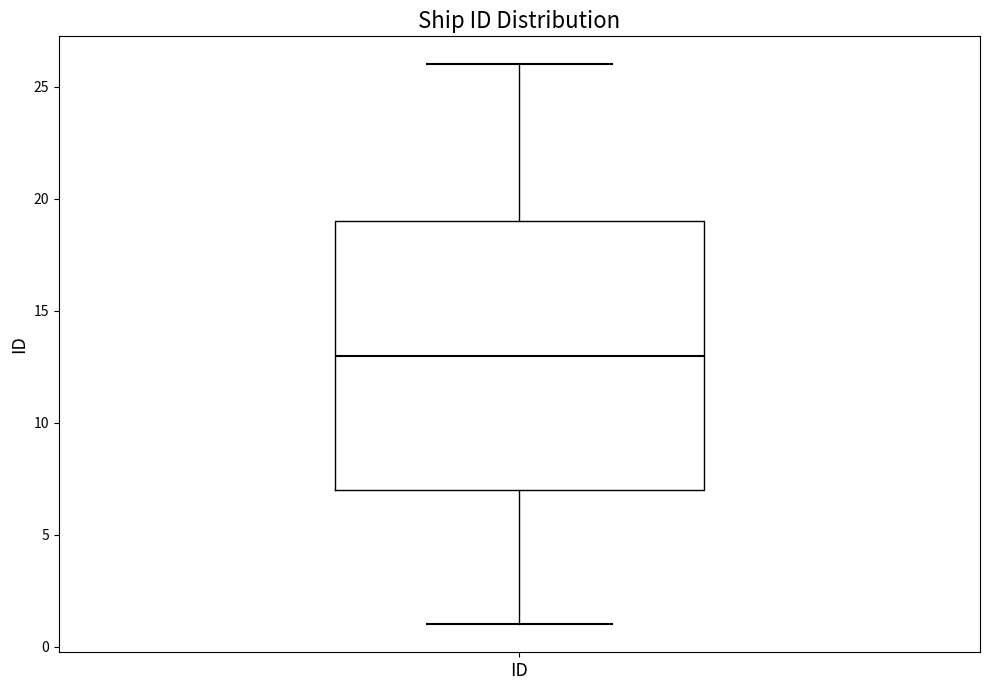

Read this box plot against the y-axis: the position of the median line, the range covered by the box, and the ends of both whiskers. The values are not printed on the chart, so give them approximately, as read against the axis.

median 13, box 7 to 19, whiskers 1 to 26